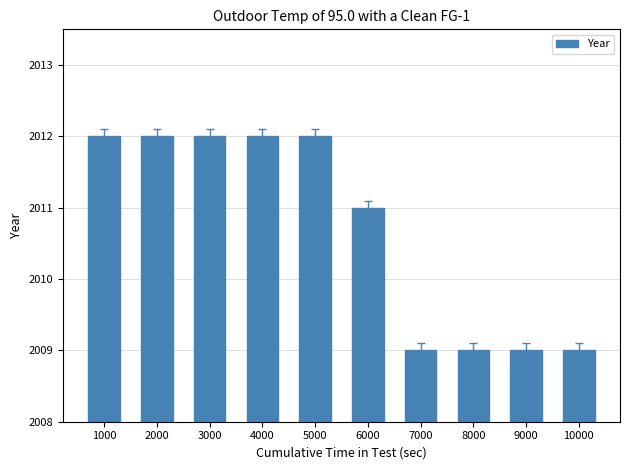

Reading right to left, list all the values displayed in this chart.

10000=2009	9000=2009	8000=2009	7000=2009	6000=2011	5000=2012	4000=2012	3000=2012	2000=2012	1000=2012